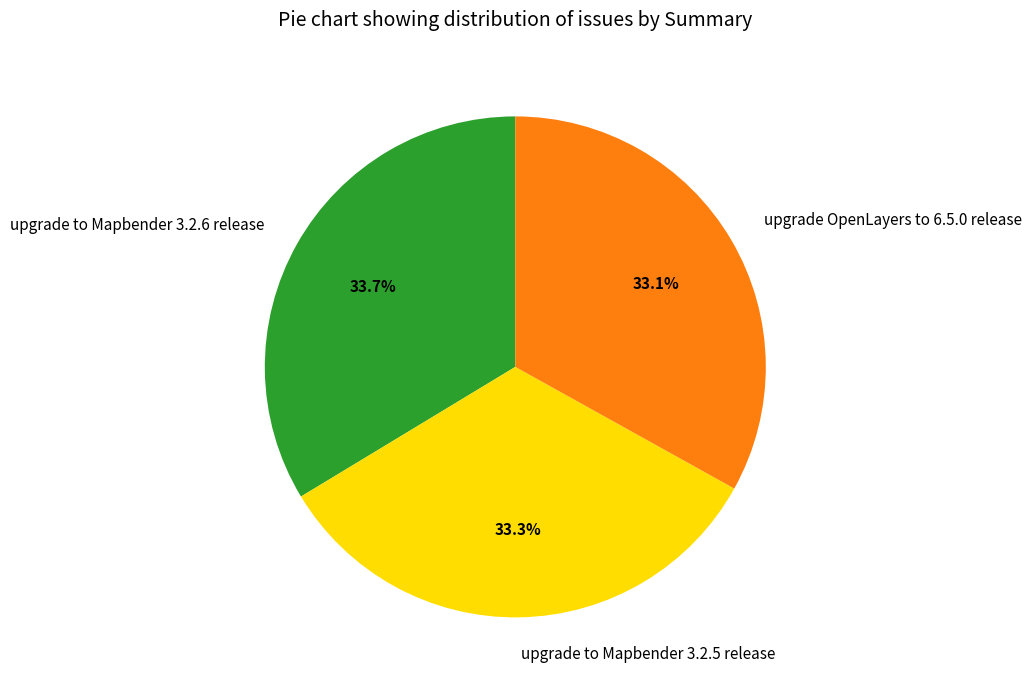

Combined, do upgrade OpenLayers to 6.5.0 release and upgrade to Mapbender 3.2.5 release account for over 50%?

Yes